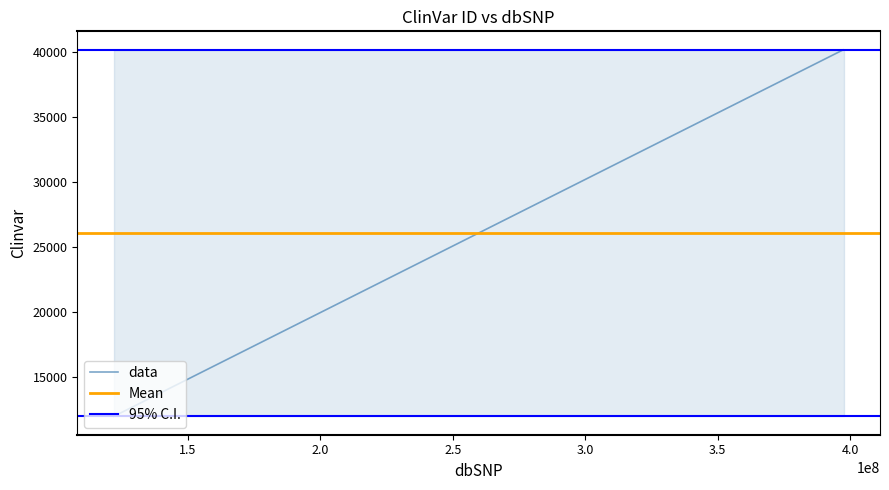

What is the ratio of the value at 397514649 to the value at 121964990?

3.4